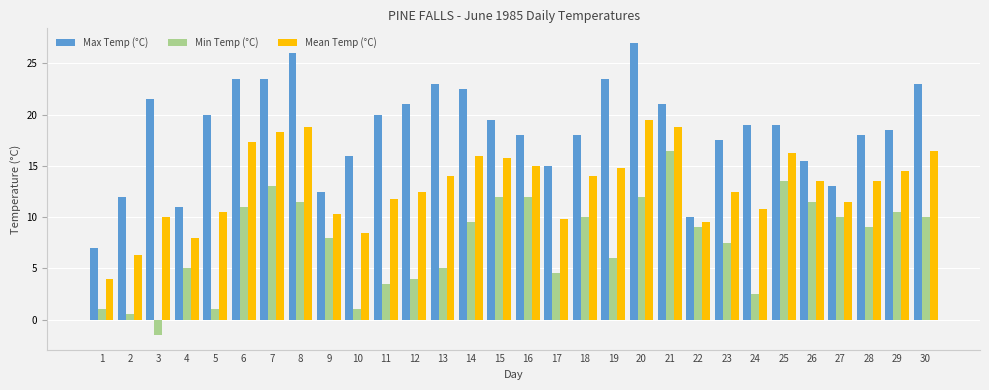

How many negative values does the Min Temp (°C) series have?

1